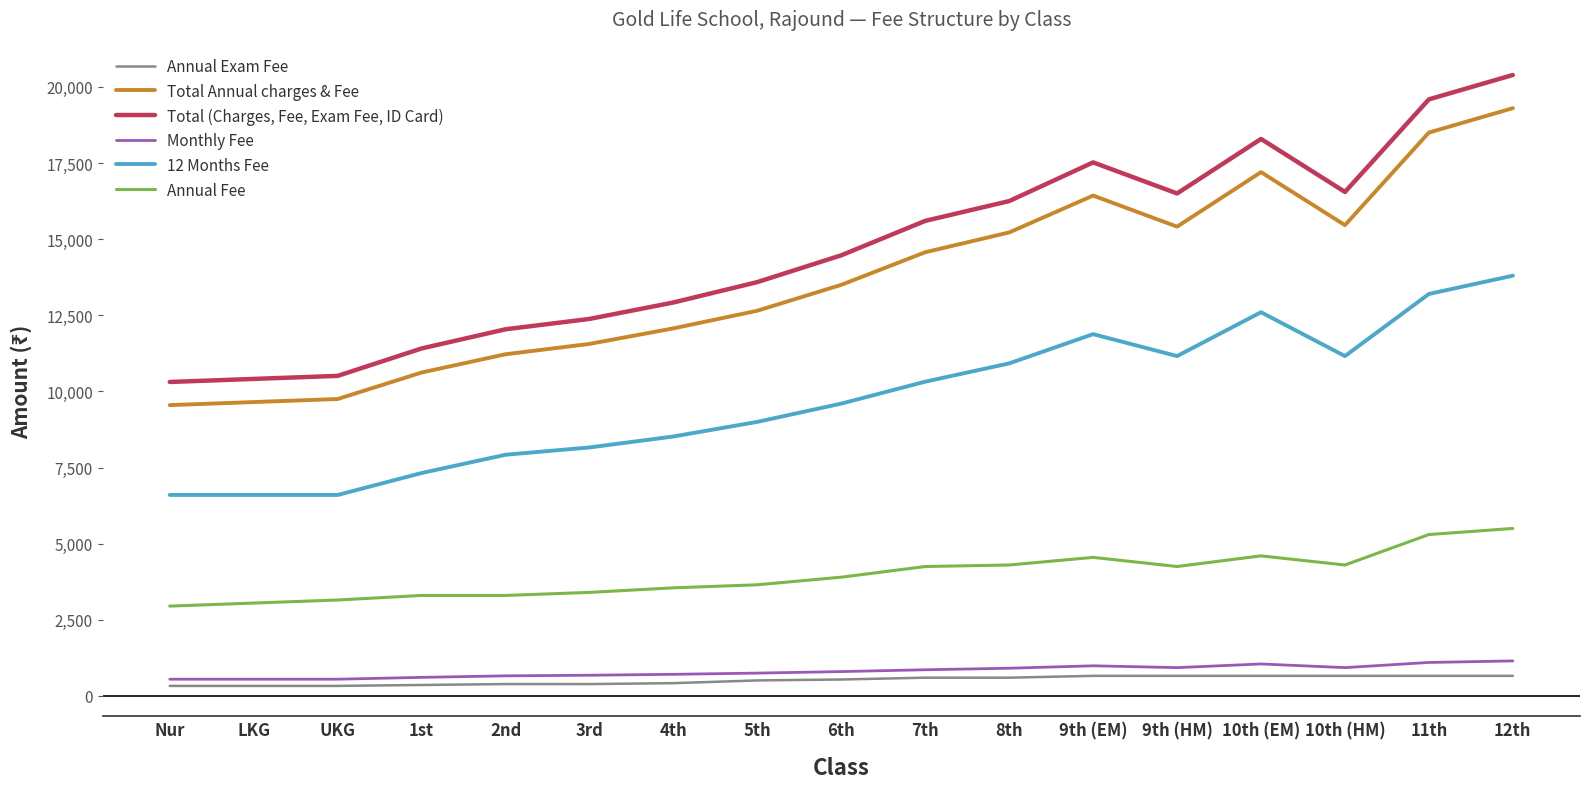

The Annual Fee series shows 3375 at 12th. True or false?

False